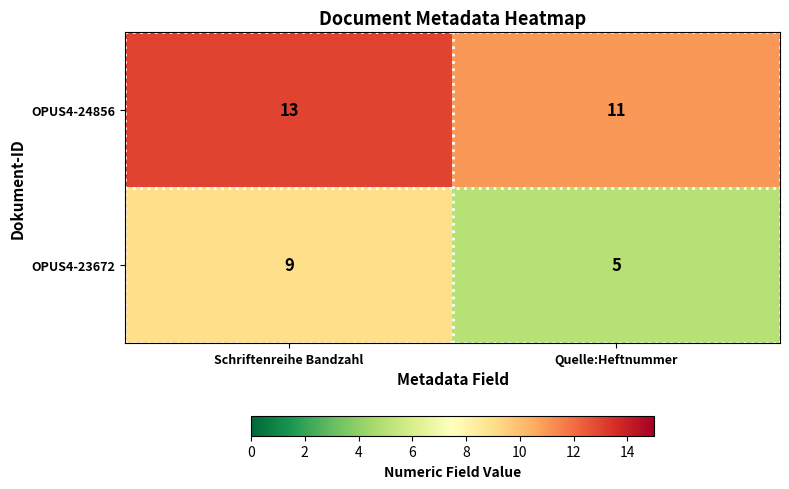

Reading left to right, what are all the values shown in this chart?

OPUS4-24856: Schriftenreihe Bandzahl=13	Quelle:Heftnummer=11
OPUS4-23672: Schriftenreihe Bandzahl=9	Quelle:Heftnummer=5